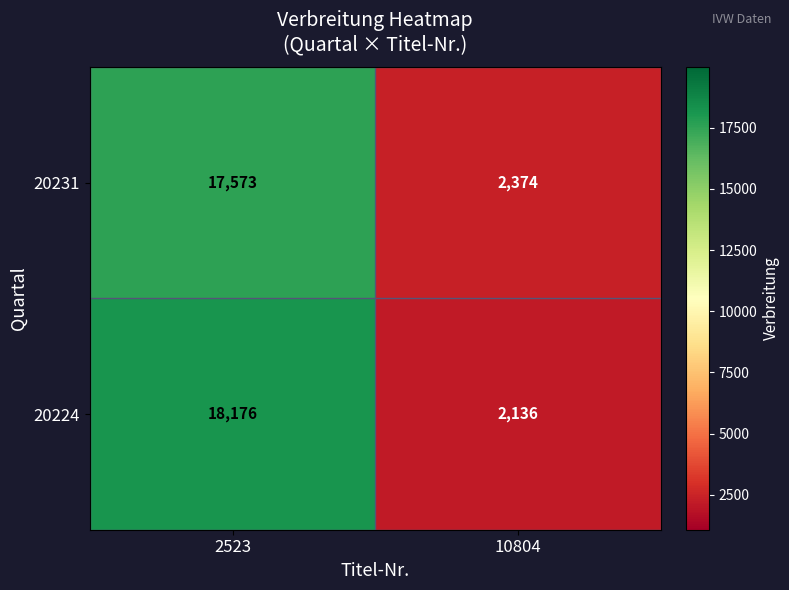

Rank the series at 2523 from highest to lowest value.

20224, 20231